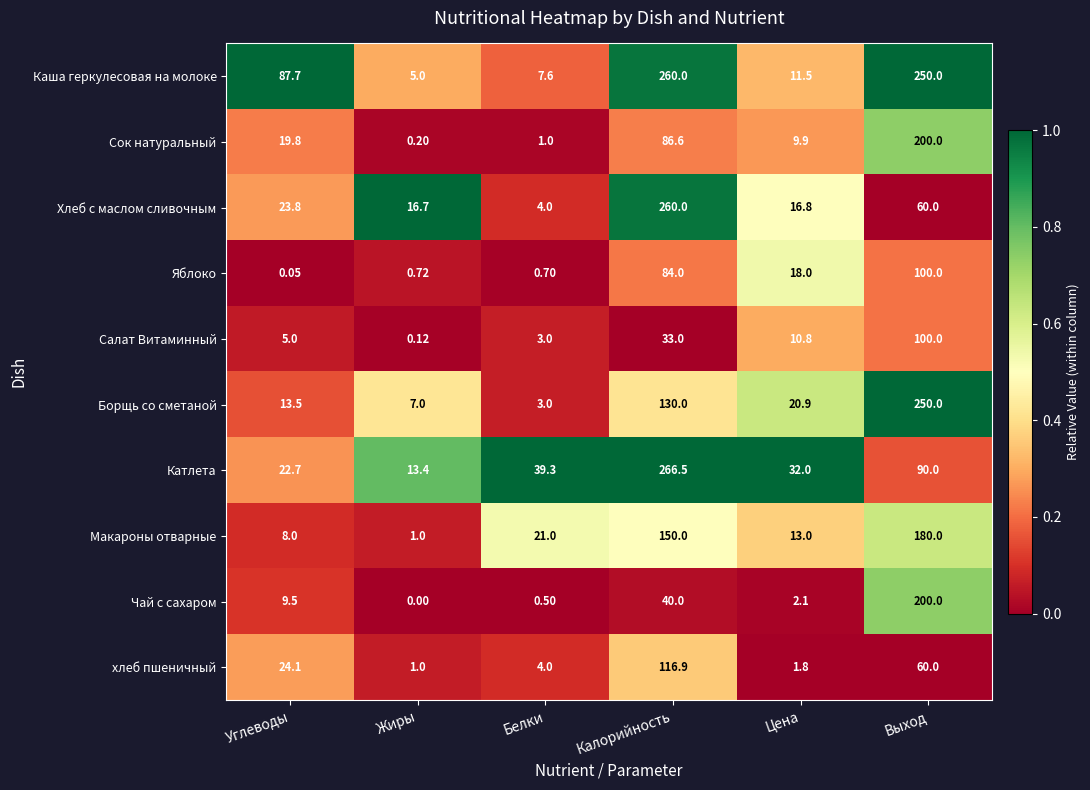

List the labels in order of Салат Витаминный value, smallest first.

Жиры, Белки, Углеводы, Цена, Калорийность, Выход